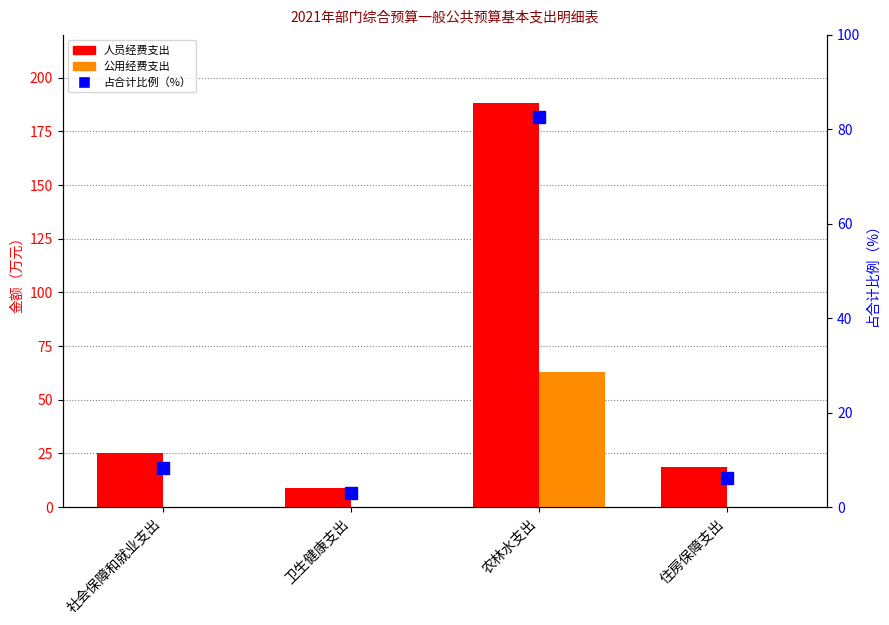

Rank the series at 卫生健康支出 from lowest to highest value.

公用经费支出, 占合计比例（%）, 人员经费支出